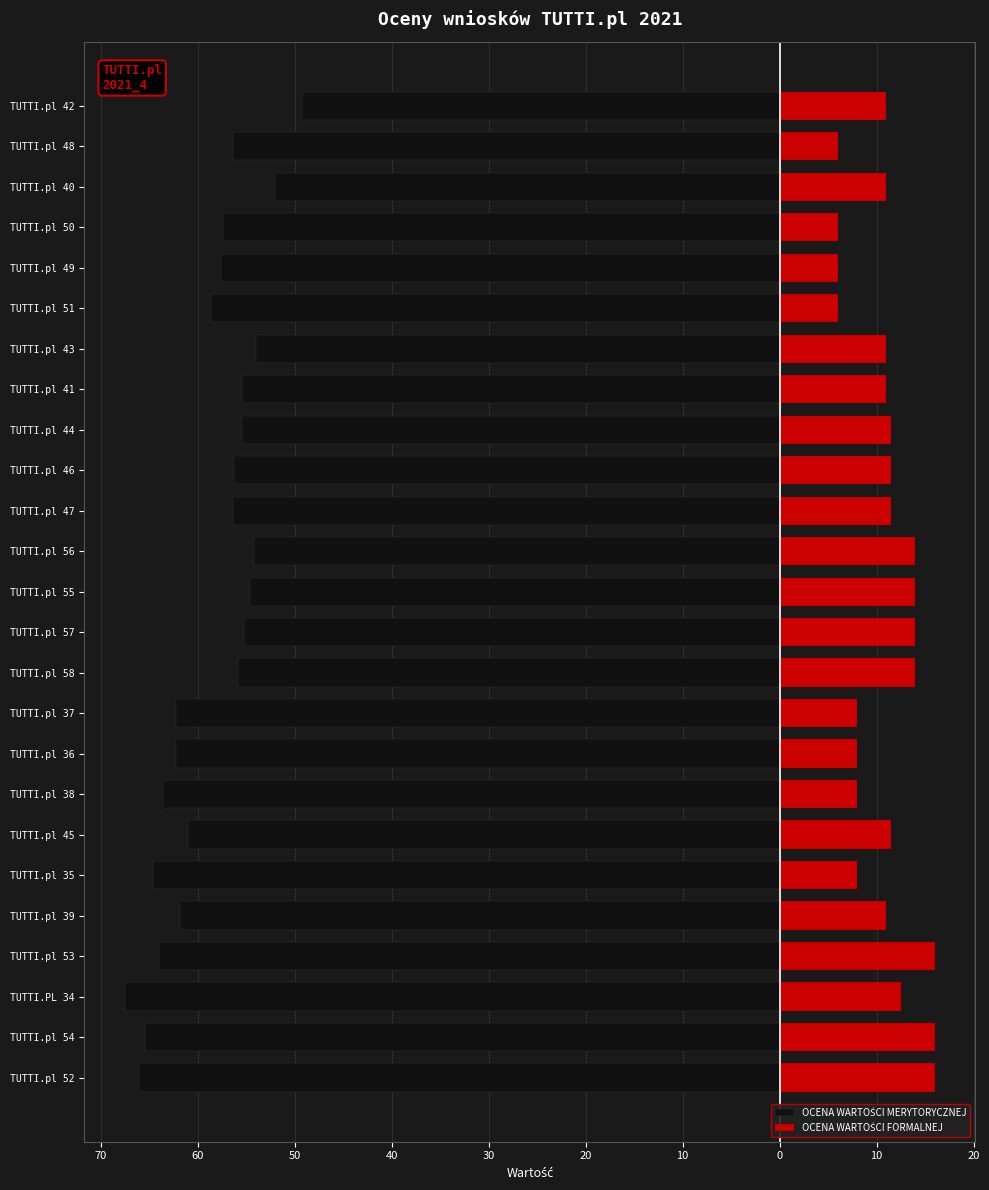

Reading right to left, list all the values displayed in this chart.

OCENA WARTOŚCI MERYTORYCZNEJ: -49.2	-56.4	-52.0	-57.4	-57.6	-58.6	-54.0	-55.4	-55.4	-56.2	-56.4	-54.2	-54.6	-55.2	-55.8	-62.2	-62.2	-63.6	-61.0	-64.6	-61.8	-64.0	-67.5	-65.4	-66.0
OCENA WARTOŚCI FORMALNEJ: 11.0	6.0	11.0	6.0	6.0	6.0	11.0	11.0	11.5	11.5	11.5	14.0	14.0	14.0	14.0	8.0	8.0	8.0	11.5	8.0	11.0	16.0	12.5	16.0	16.0